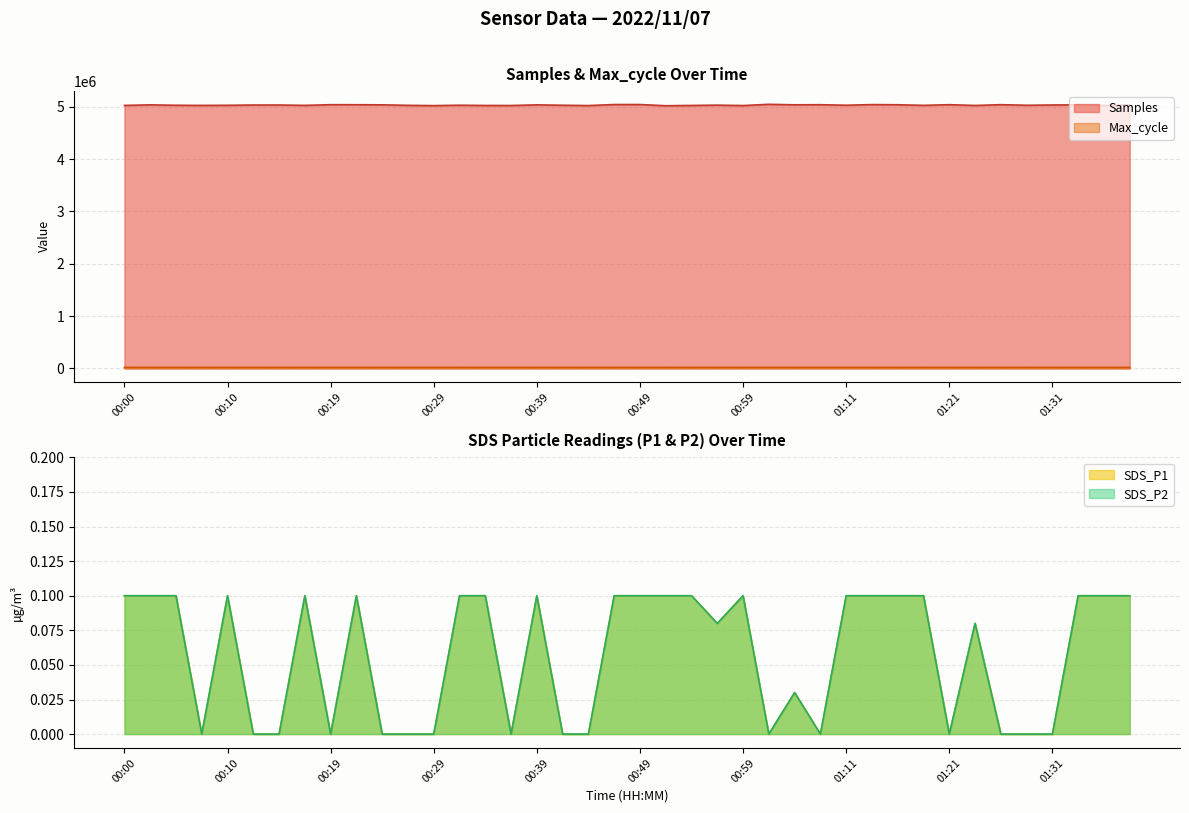

True or false: Samples and Max_cycle cross at least once.

False